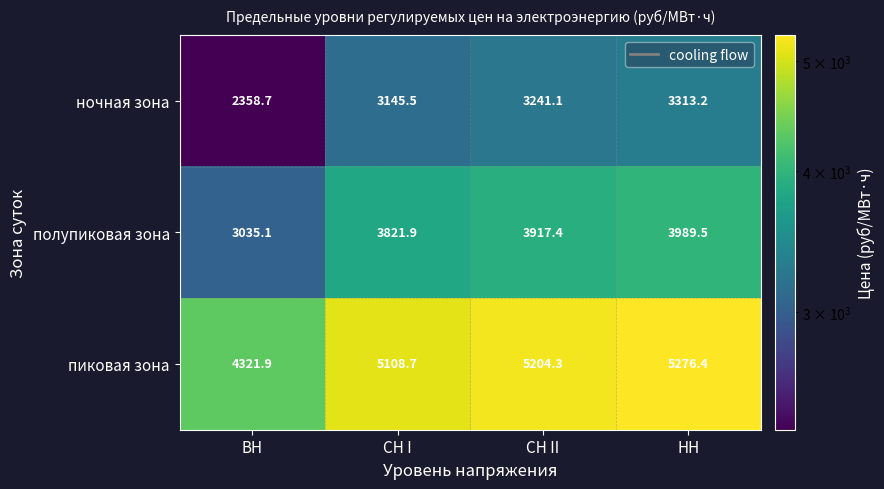

Count the number of categories in the chart.

4